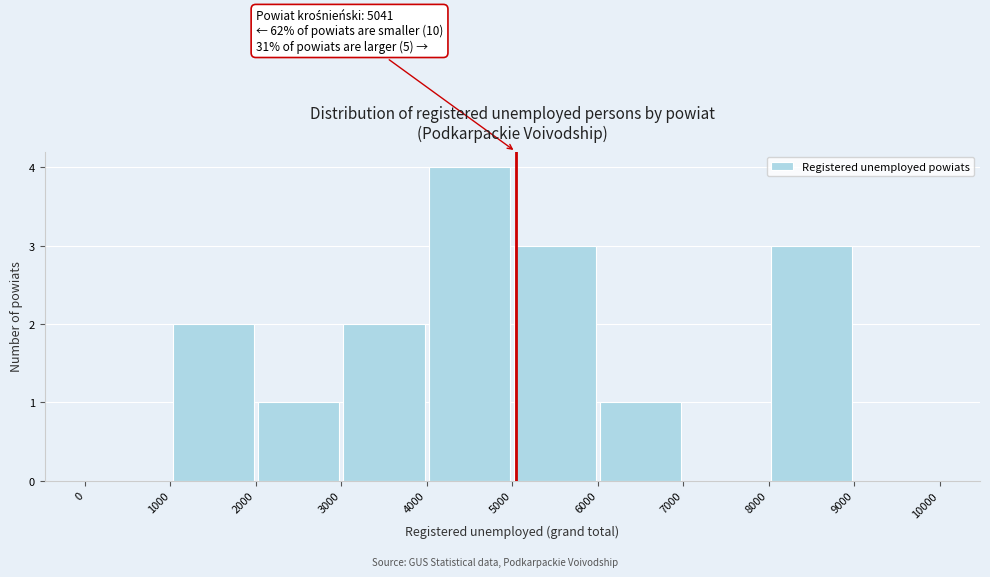

Over which range of the x-axis is the bar tallest?

4000 to 5000